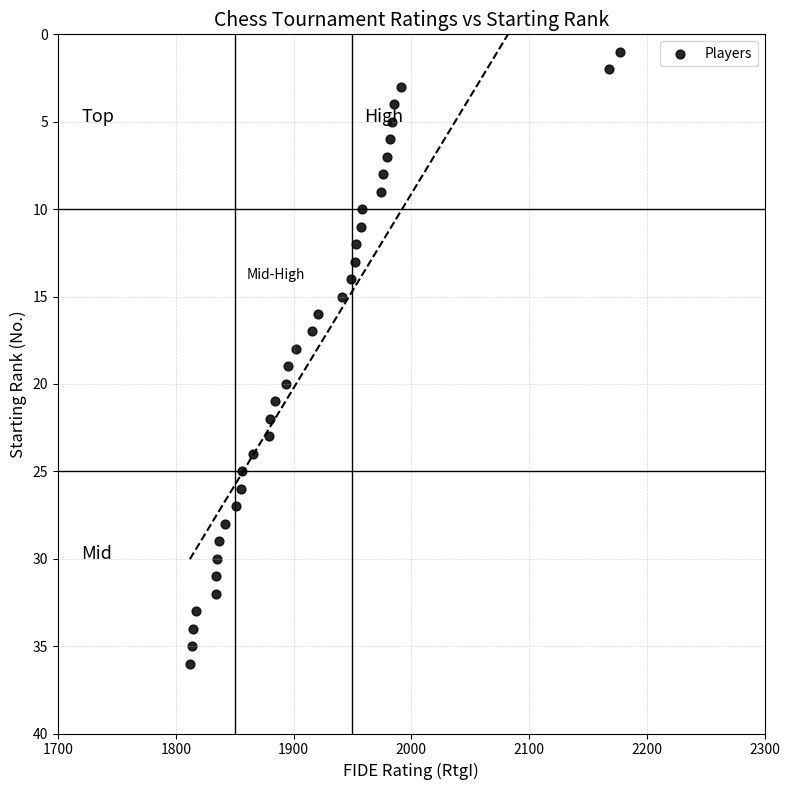

What is the range of Y values (max minus min)?

35